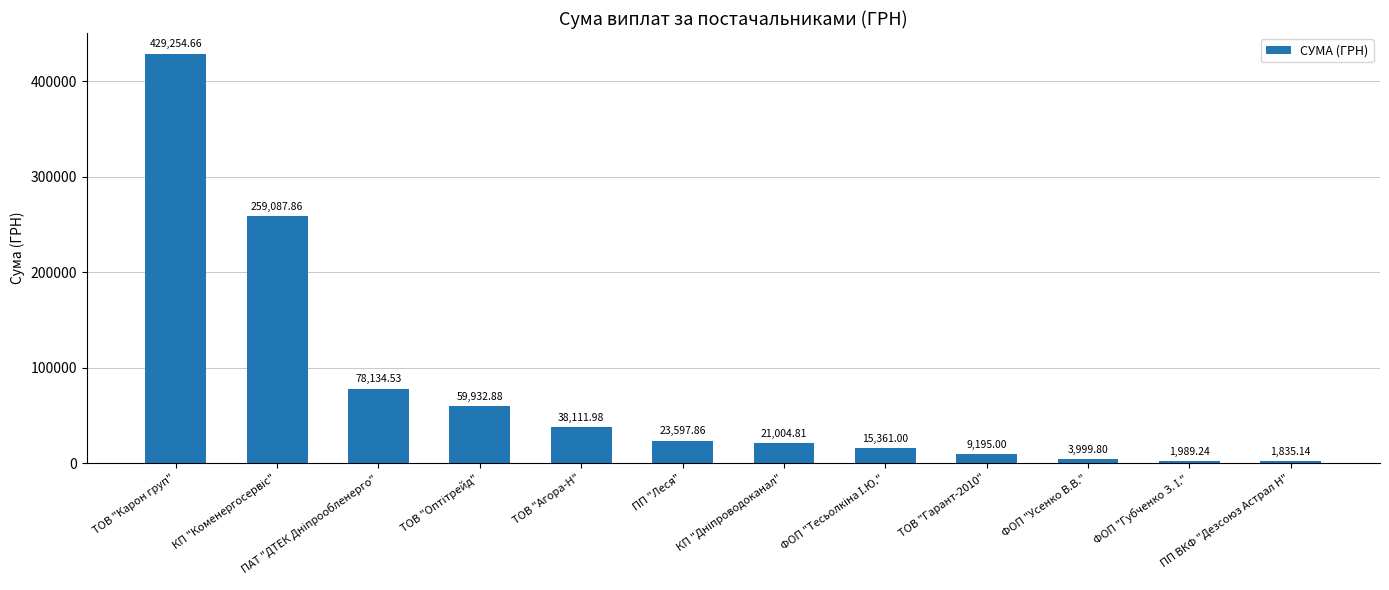

What is the label of the 10th bar from the left?

ФОП "Усенко В.В."